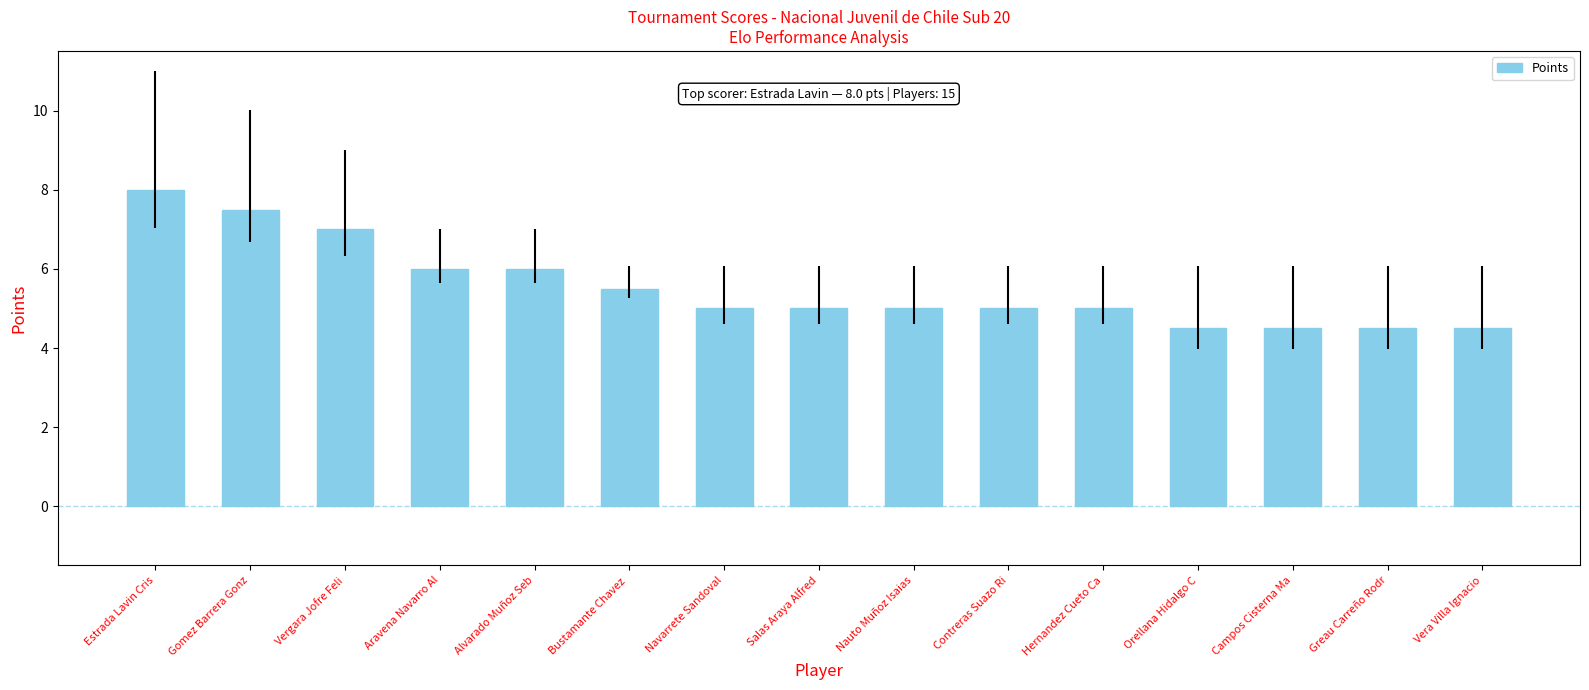

What is the sum of the values at Bustamante Chavez  and Hernandez Cueto Ca?

10.5